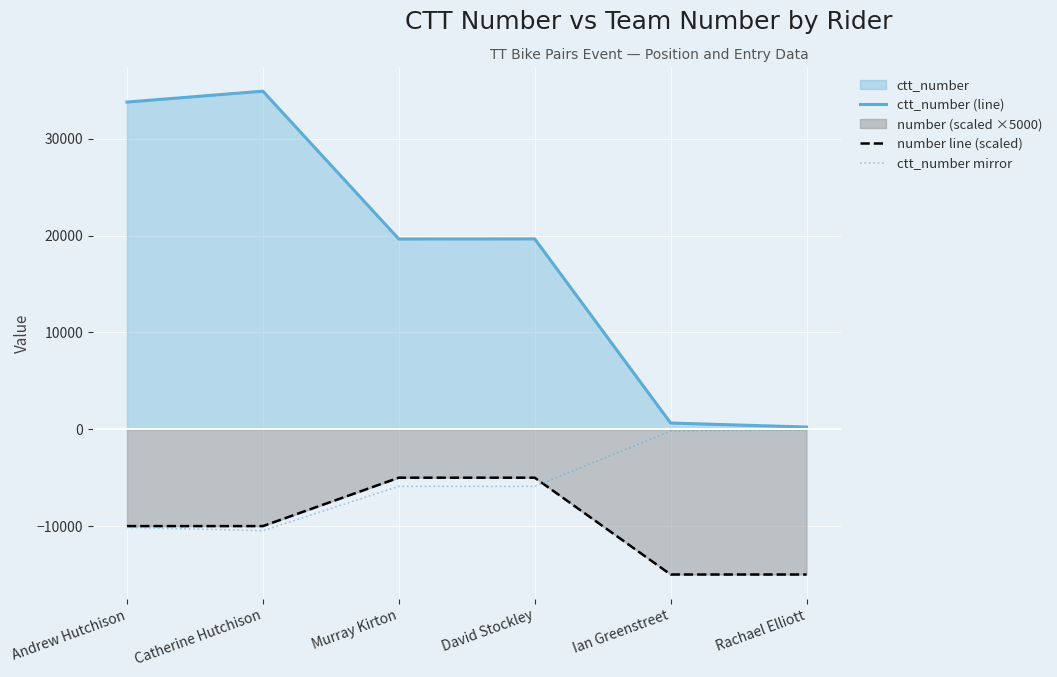

What is the label of the 5th point from the left?

Ian Greenstreet